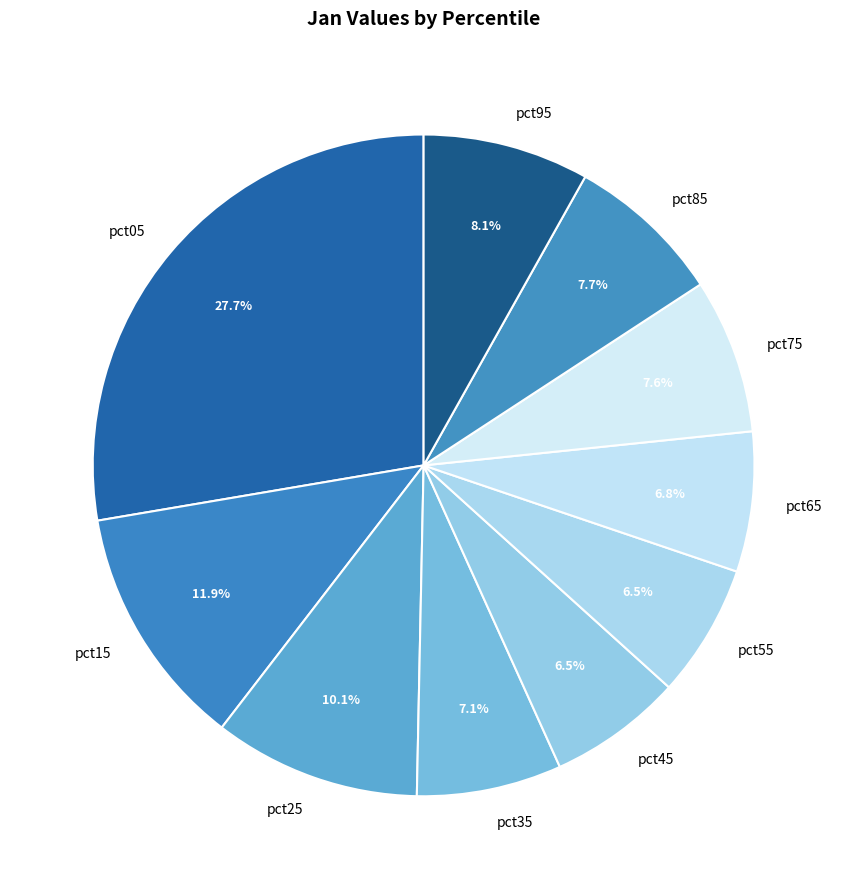

Does any single category account for the majority?

No